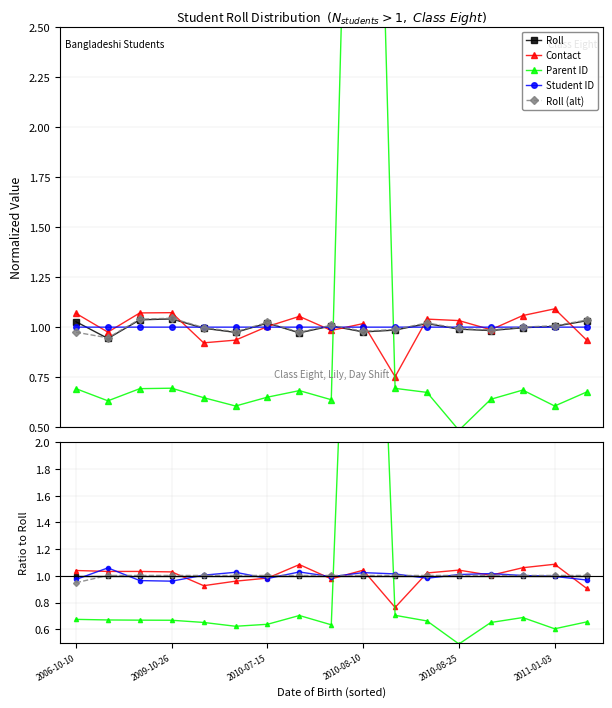

At which category does the chart reach its peak across all series?

2010-08-10